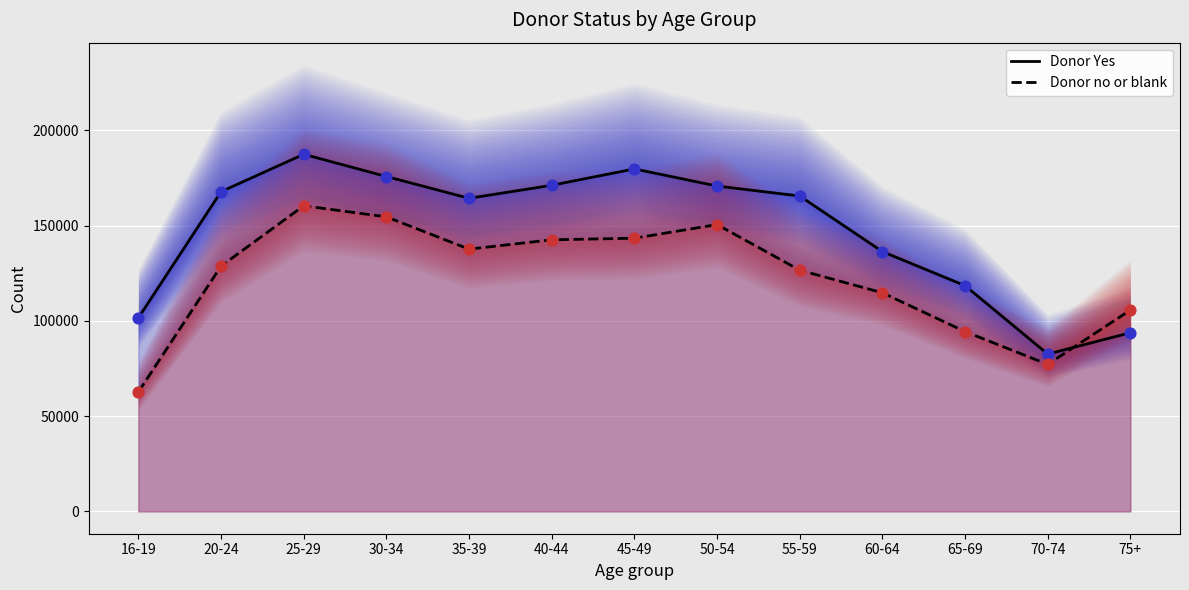

At which category is the sum across all series the highest?

25-29